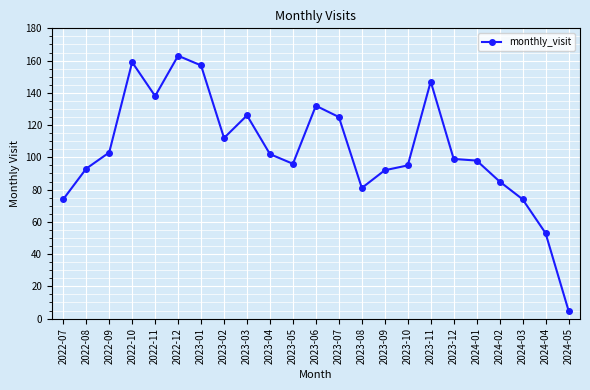

Is it true that the value at 2023-09 is 92?

True